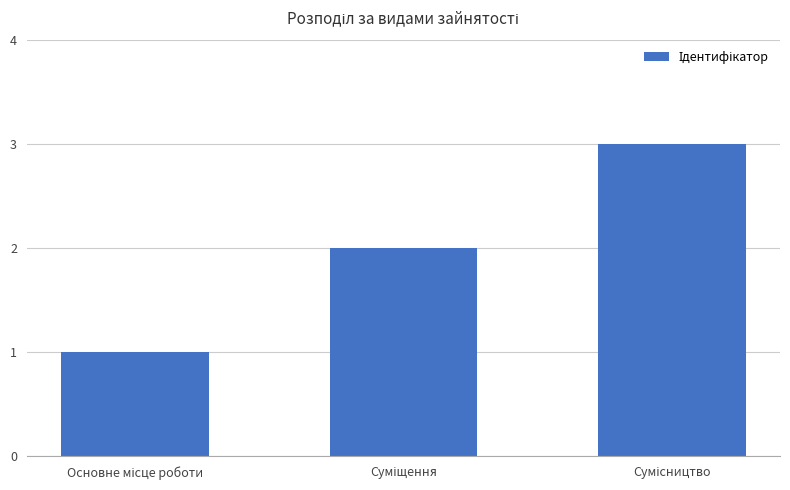

What is the maximum value shown in the chart?

3